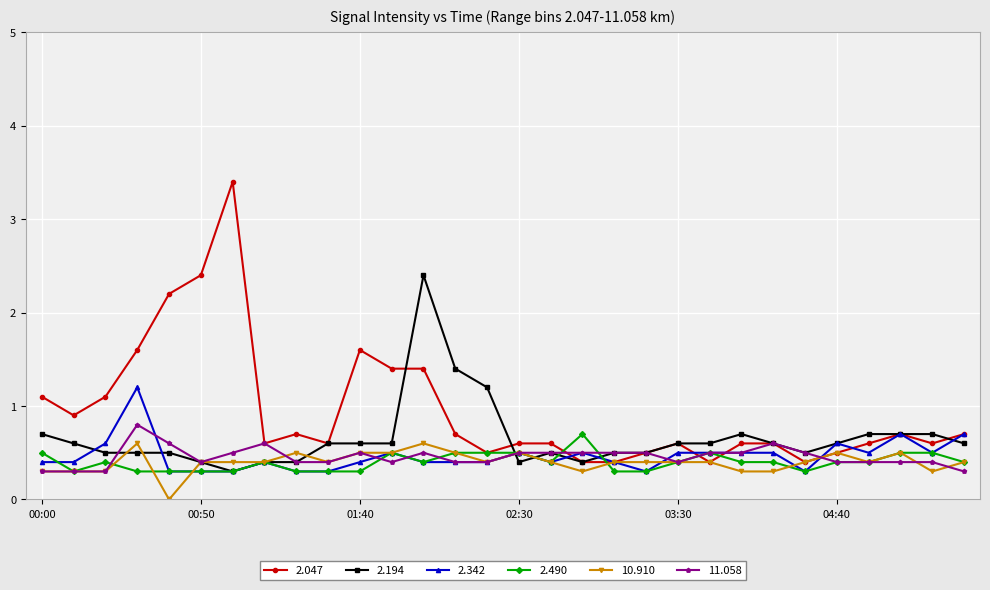

What is the maximum value shown in the chart?

3.4